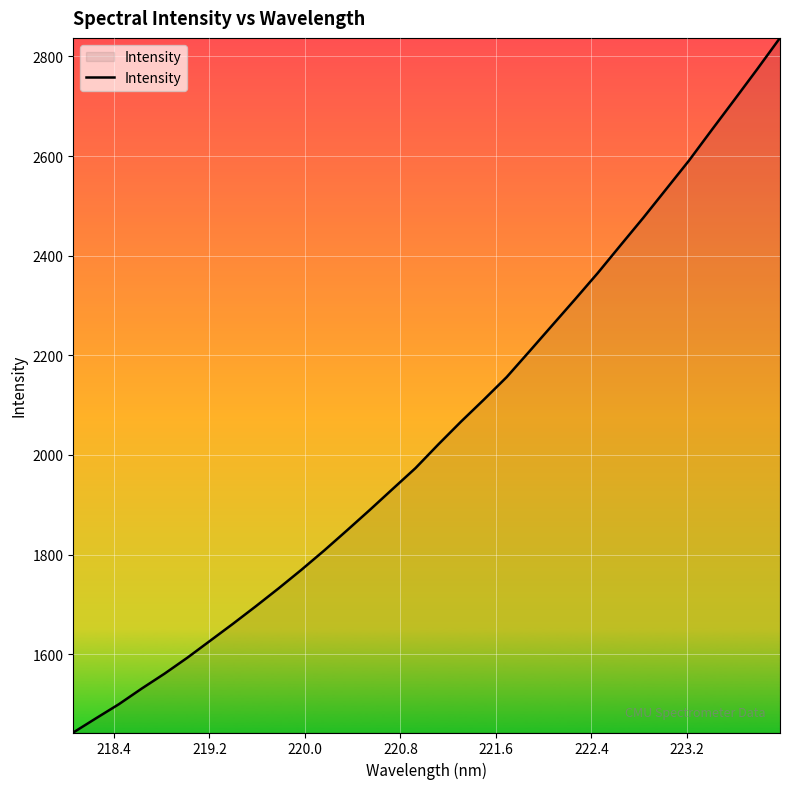

What is the difference between the maximum and second lowest values?

1365.9